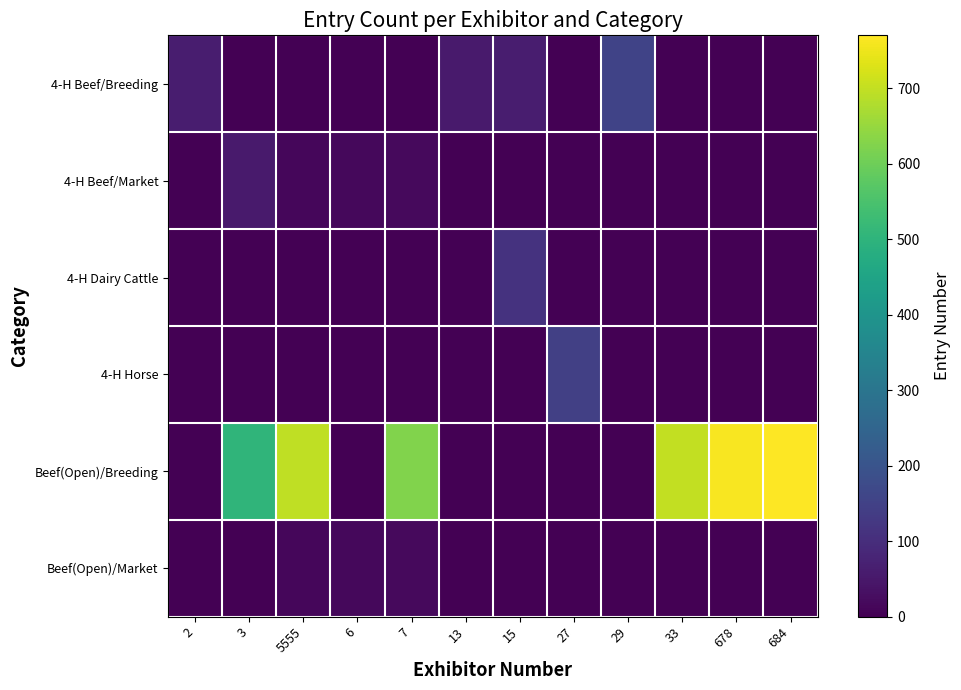

Which series has the largest total across all categories?

Beef(Open)/Breeding